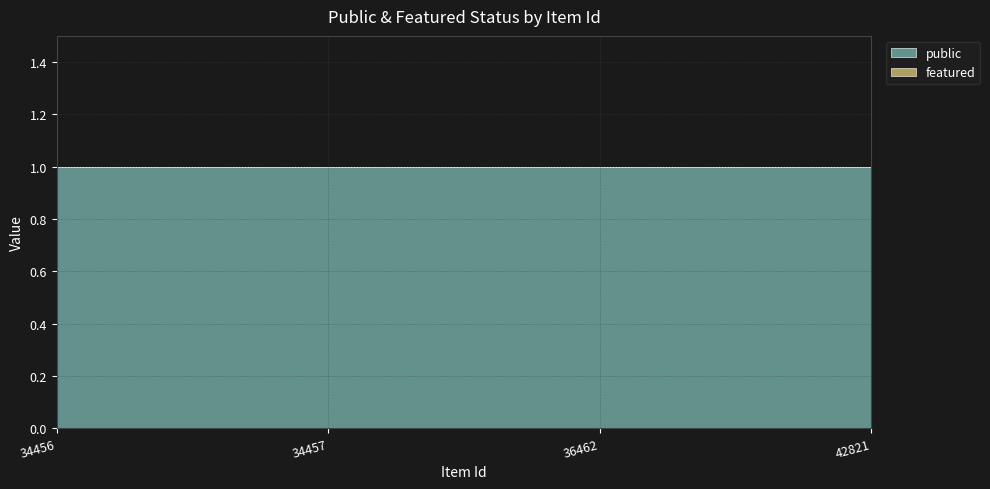

What is the value of the public point at the 2nd from the left?

1